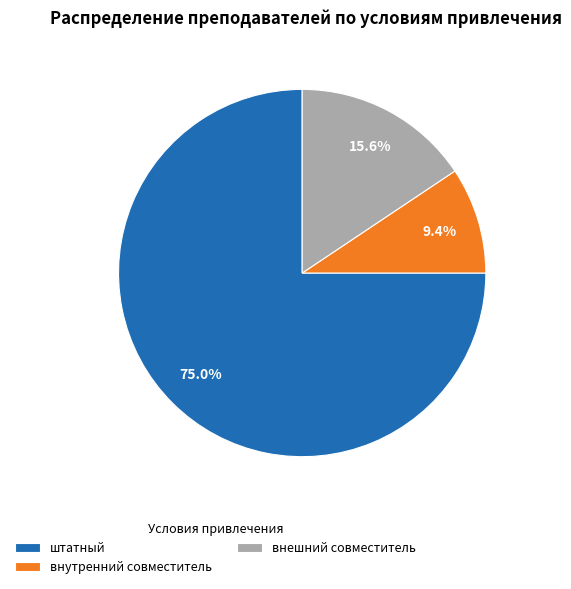

Which has a higher value, штатный or внутренний совместитель?

штатный